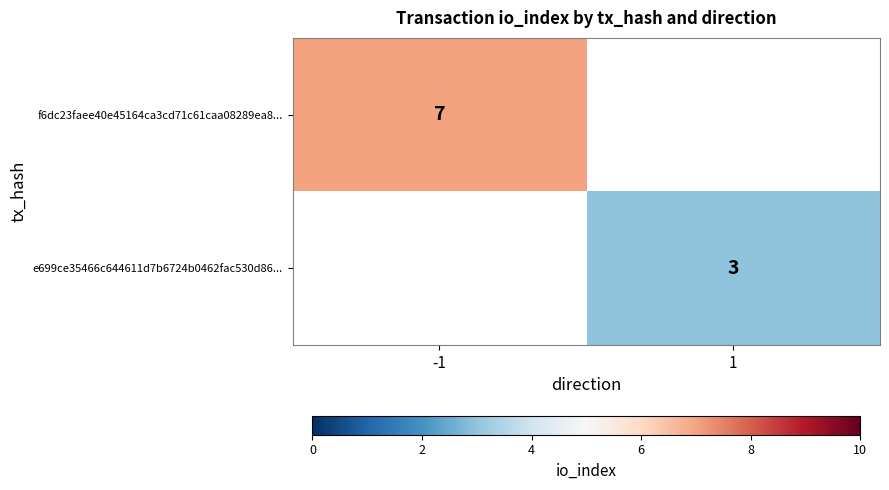

The value of f6dc23faee40e45164ca3cd71c61caa08289ea8... at -1 is 3. True or false?

False